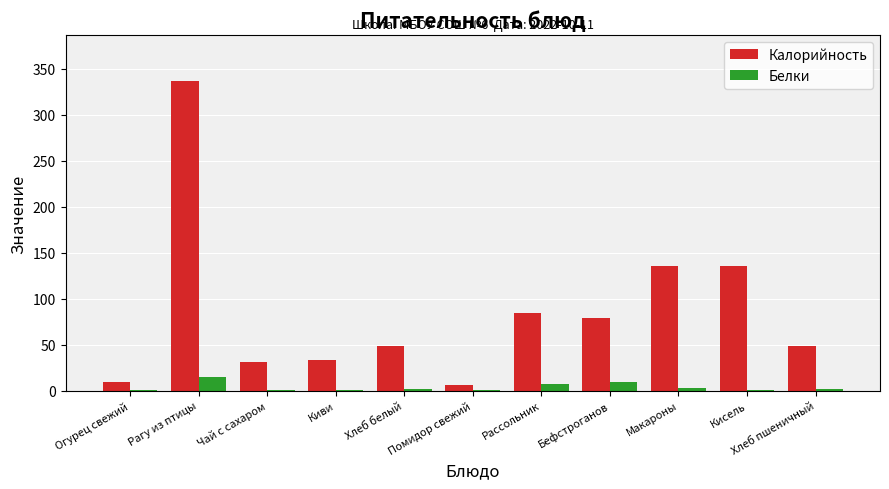

At which category is the sum across all series the highest?

Рагу из птицы